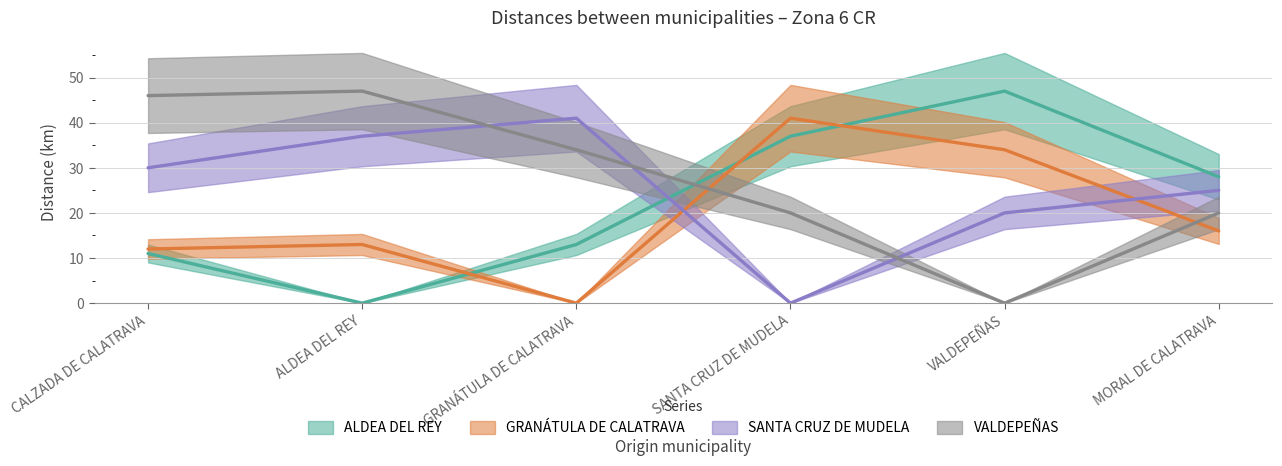

How many data points does each series have?

6